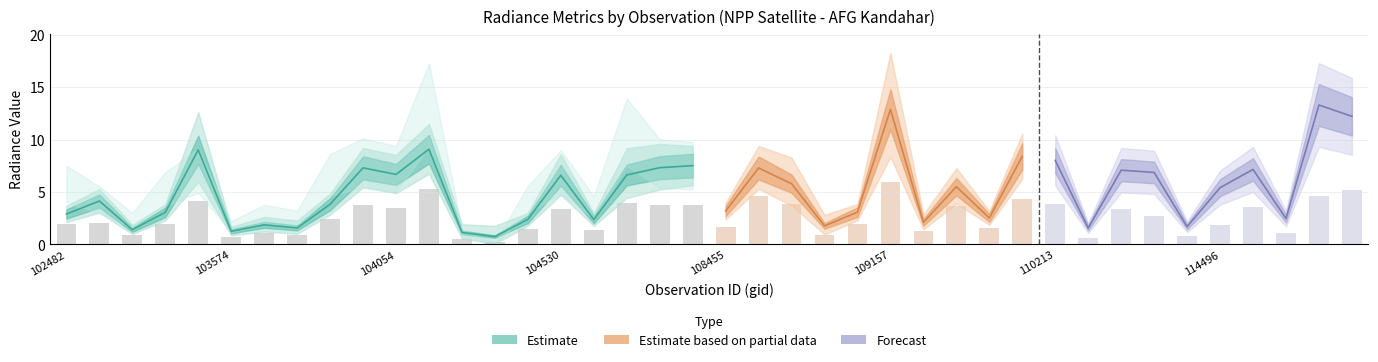

How many data points in rade9_mult_nadir_norm are less than 4?

20